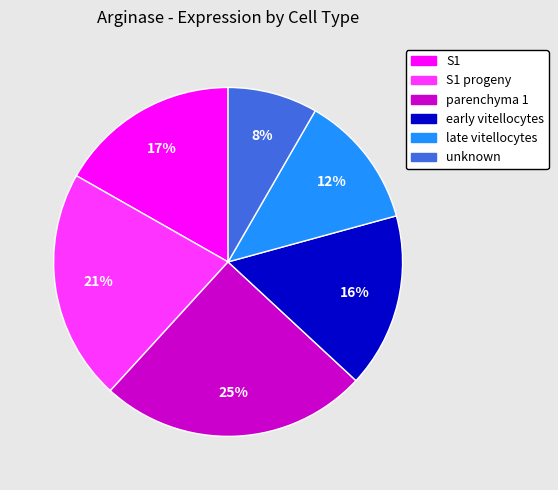

To the nearest percent, what is the difference between the largest and smallest slice percentages?

17%